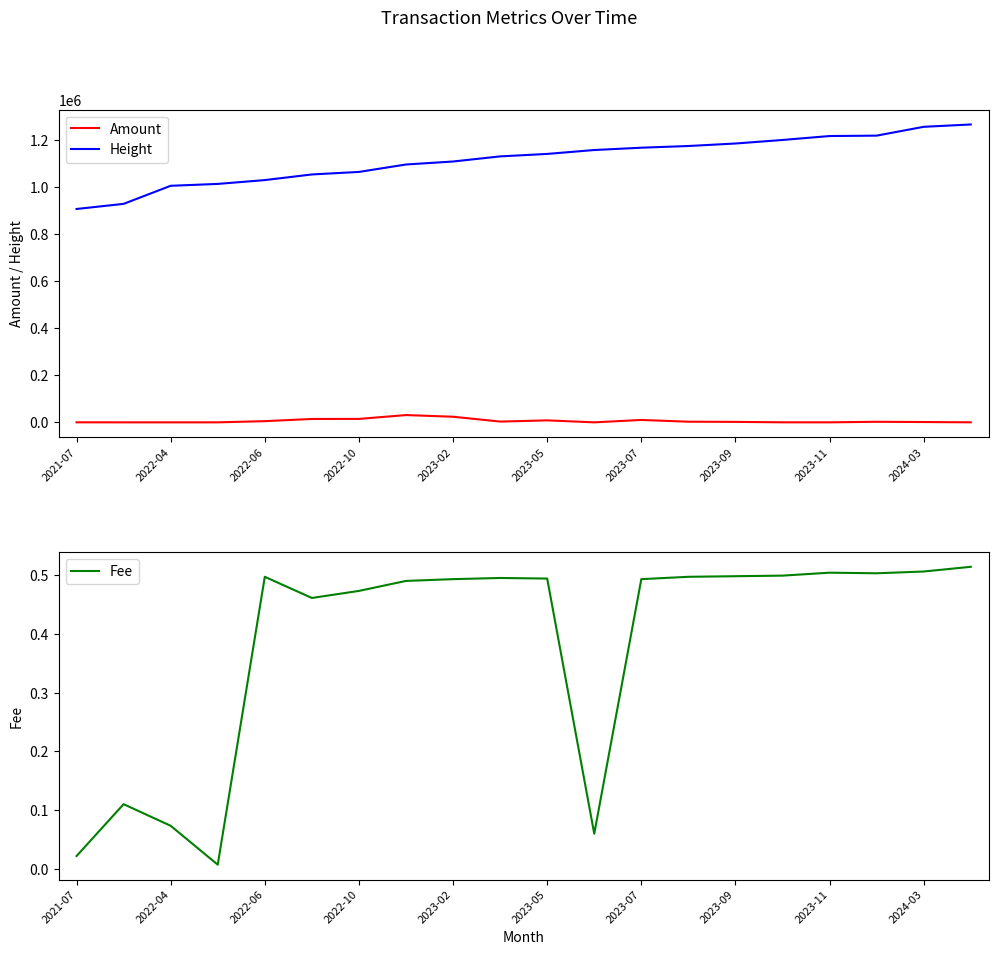

Which series has the largest range (max minus min)?

Height